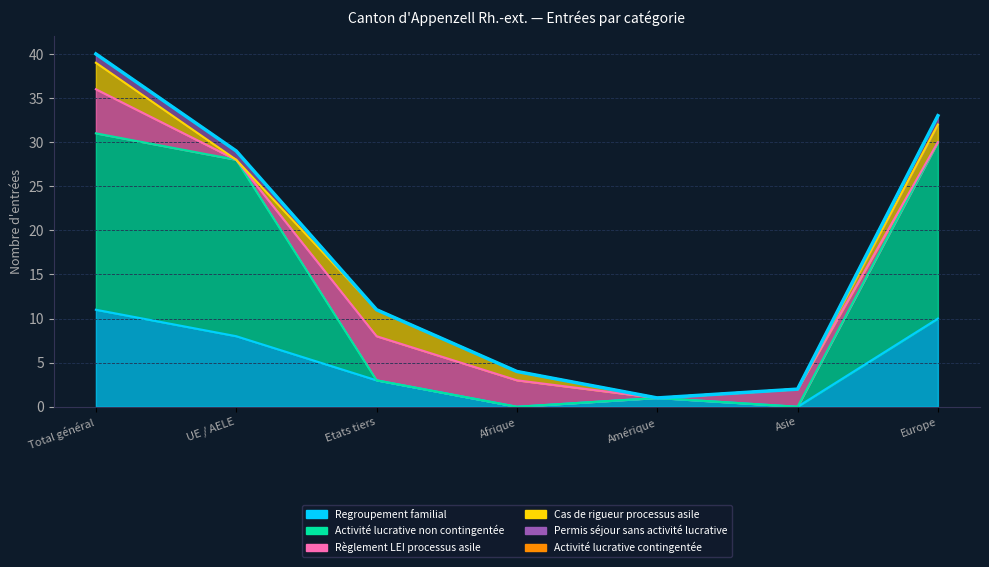

Where is the first local minimum for Regroupement familial?

Afrique